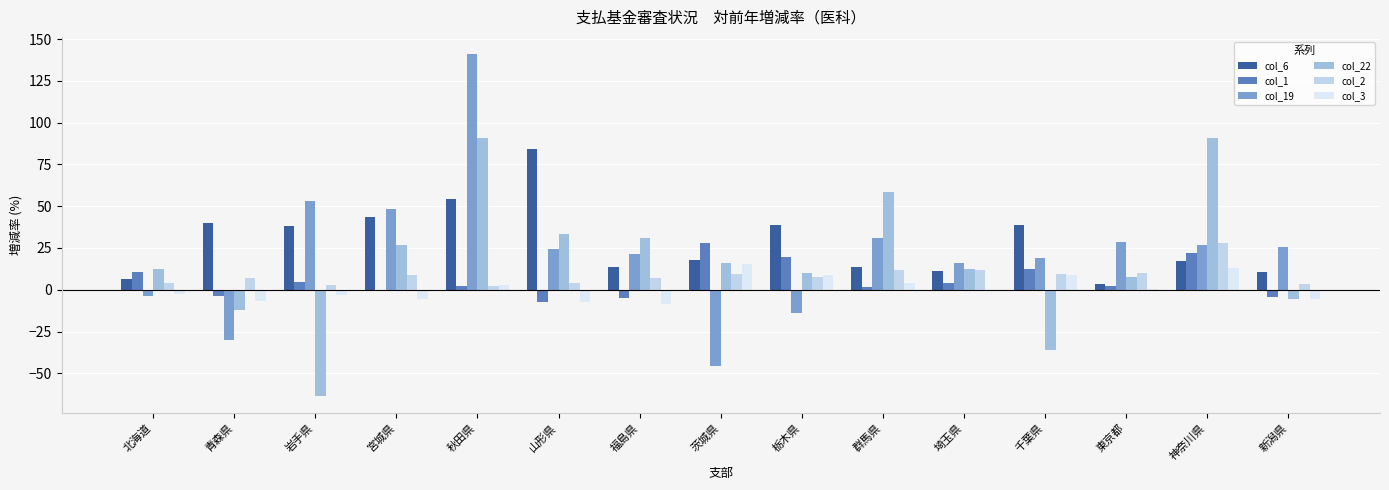

What is the highest value of the col_22 series?

91.0